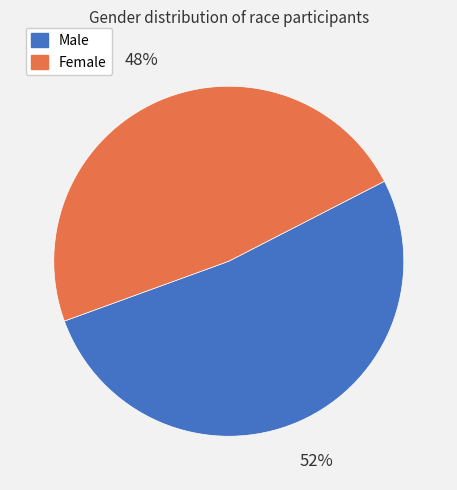

Is there any slice that represents more than half of the pie?

Yes